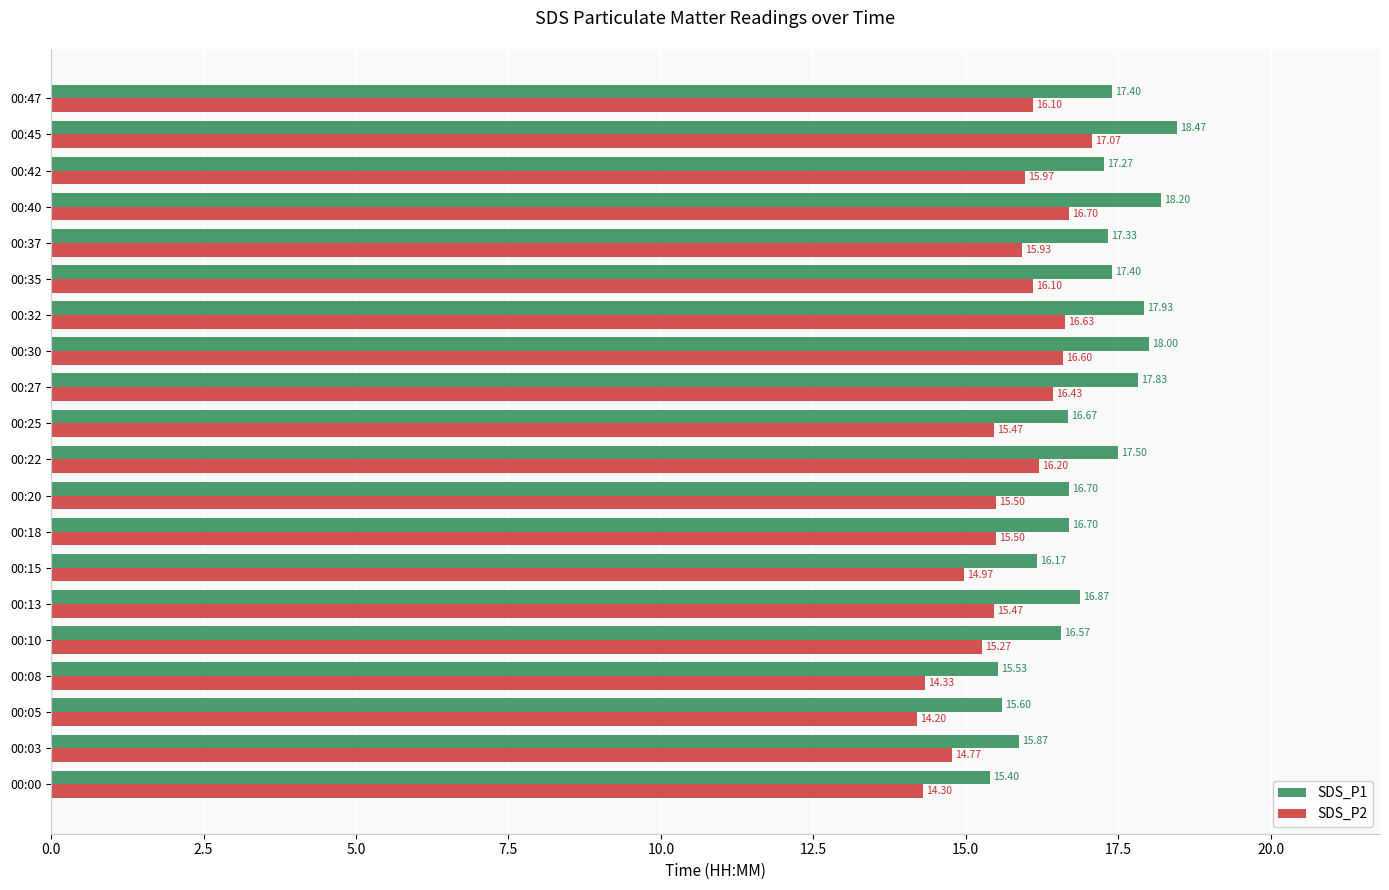

What is the average value of the SDS_P1 series?

17.0